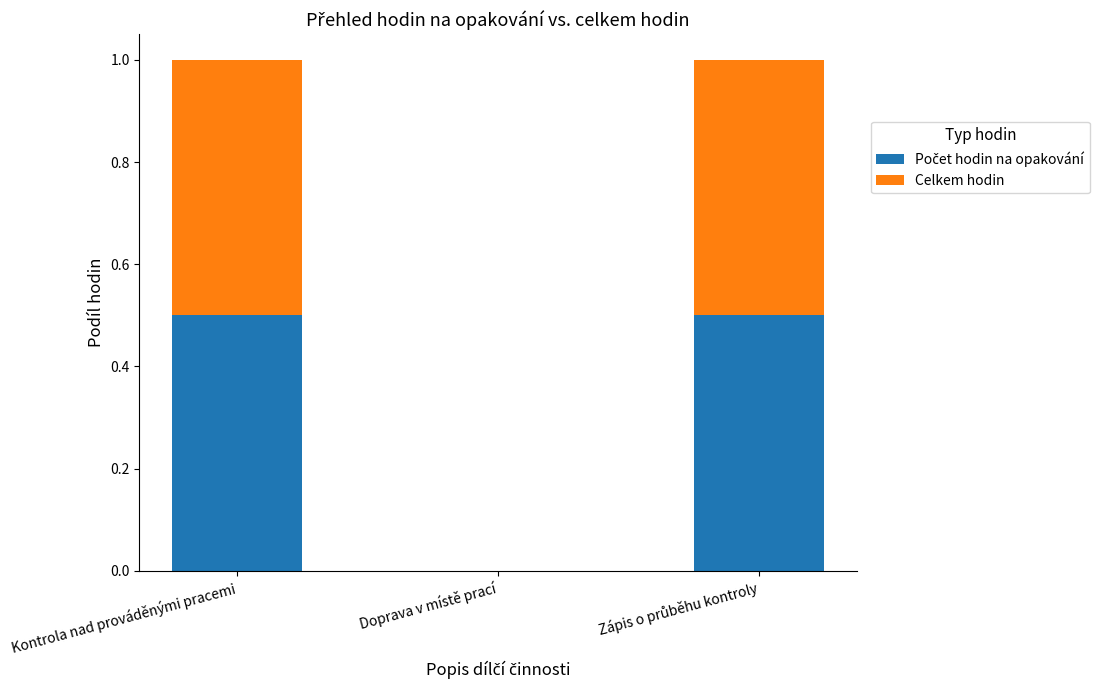

What is the total value across all series at Kontrola nad prováděnými pracemi?

1.0